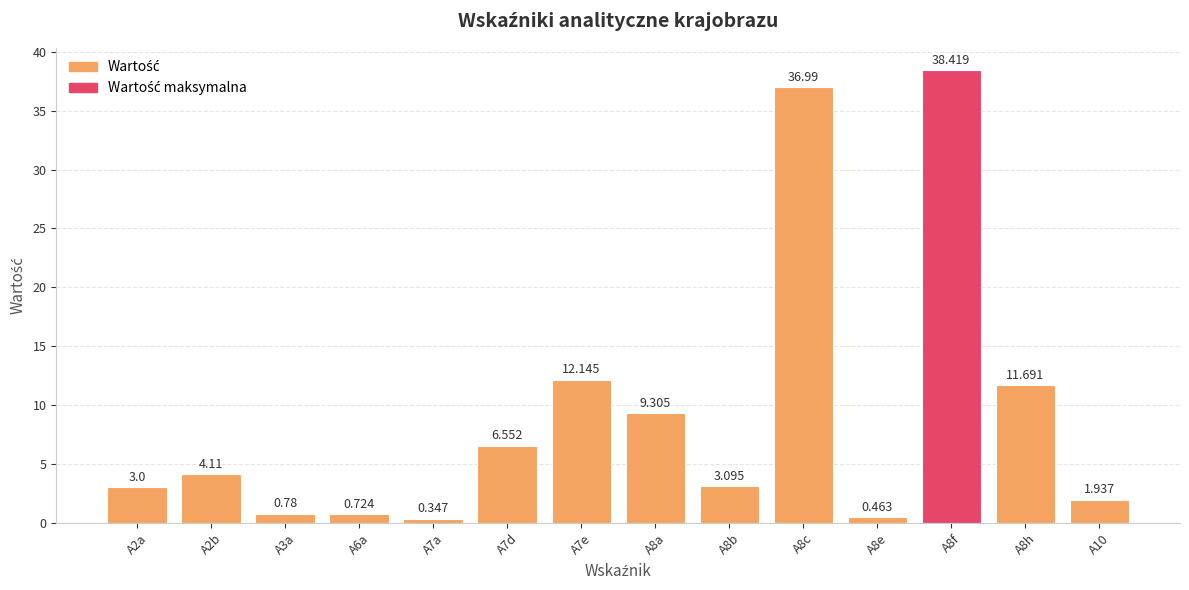

What is the label of the 7th bar from the left?

A7e